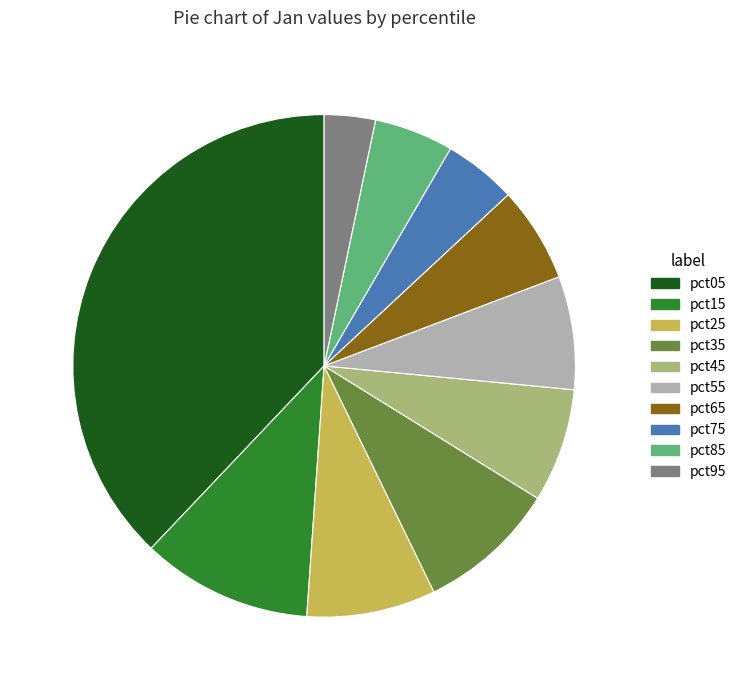

Which slice is the smallest?

pct95